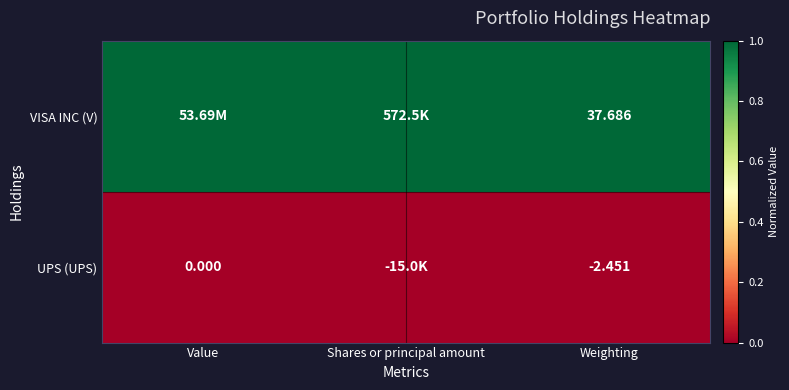

Which category has the lowest value in the UPS (UPS) series?

Value